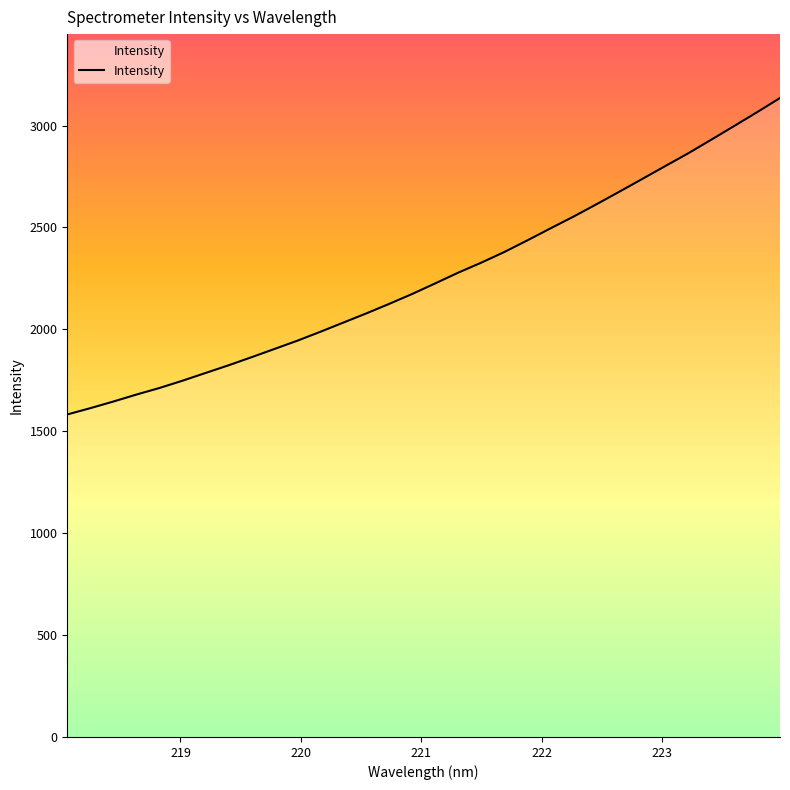

What is the difference between the maximum and minimum values?

1552.6